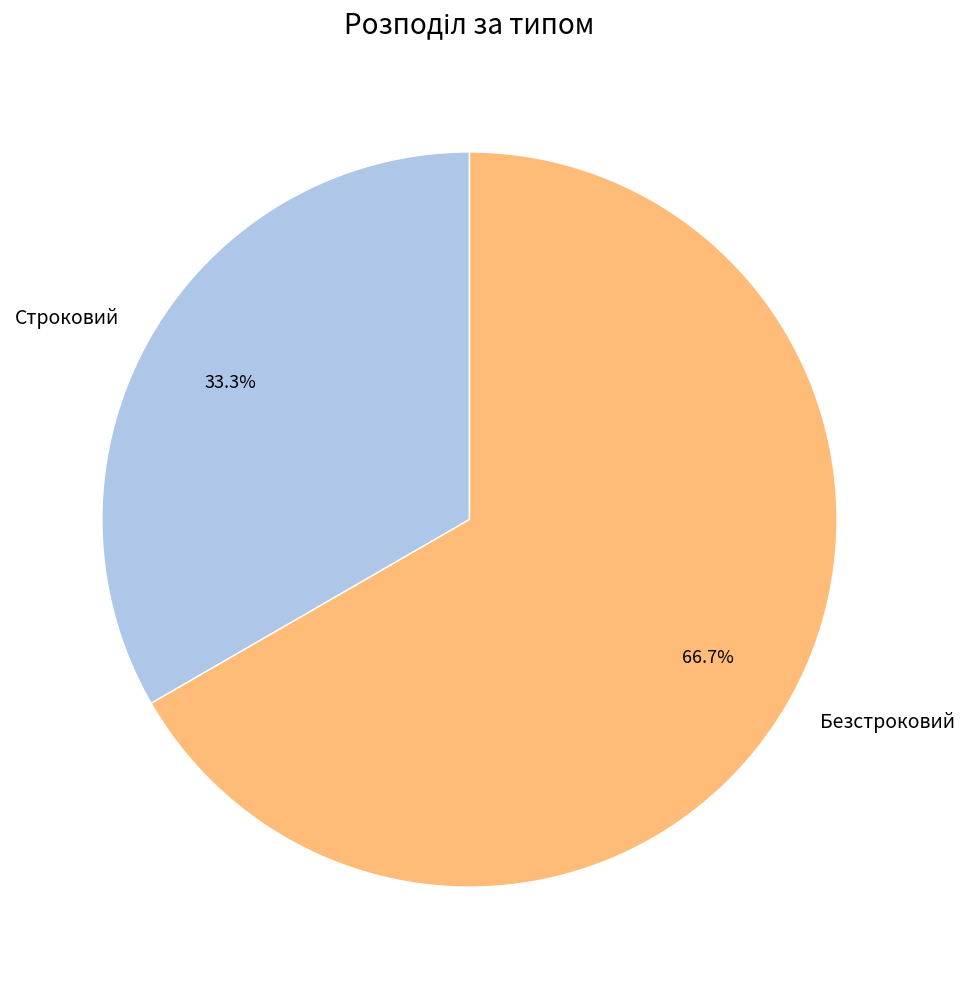

How many slices are in this pie chart?

2